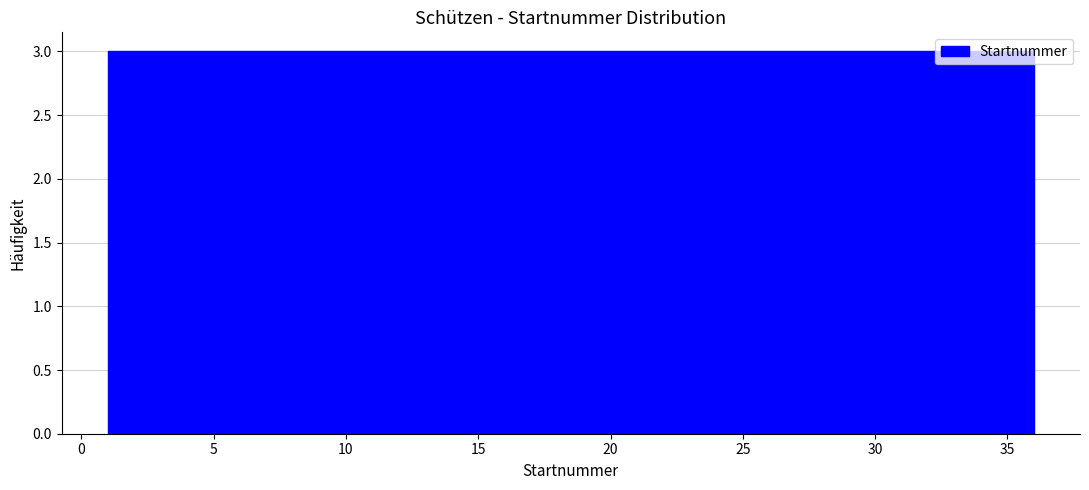

Reading left to right, list every bar in this chart as the range it spans on the x-axis followed by its height. Neither the bar edges nor the heights are printed on the chart, so give them approximately, as read against the axes.

1.0 to 4.0: 3
4.0 to 7.0: 3
7.0 to 10.0: 3
10.0 to 12.5: 3
12.5 to 15.5: 3
15.5 to 18.5: 3
18.5 to 21.5: 3
21.5 to 24.5: 3
24.5 to 27.5: 3
27.5 to 30.0: 3
30.0 to 33.0: 3
33.0 to 36.0: 3